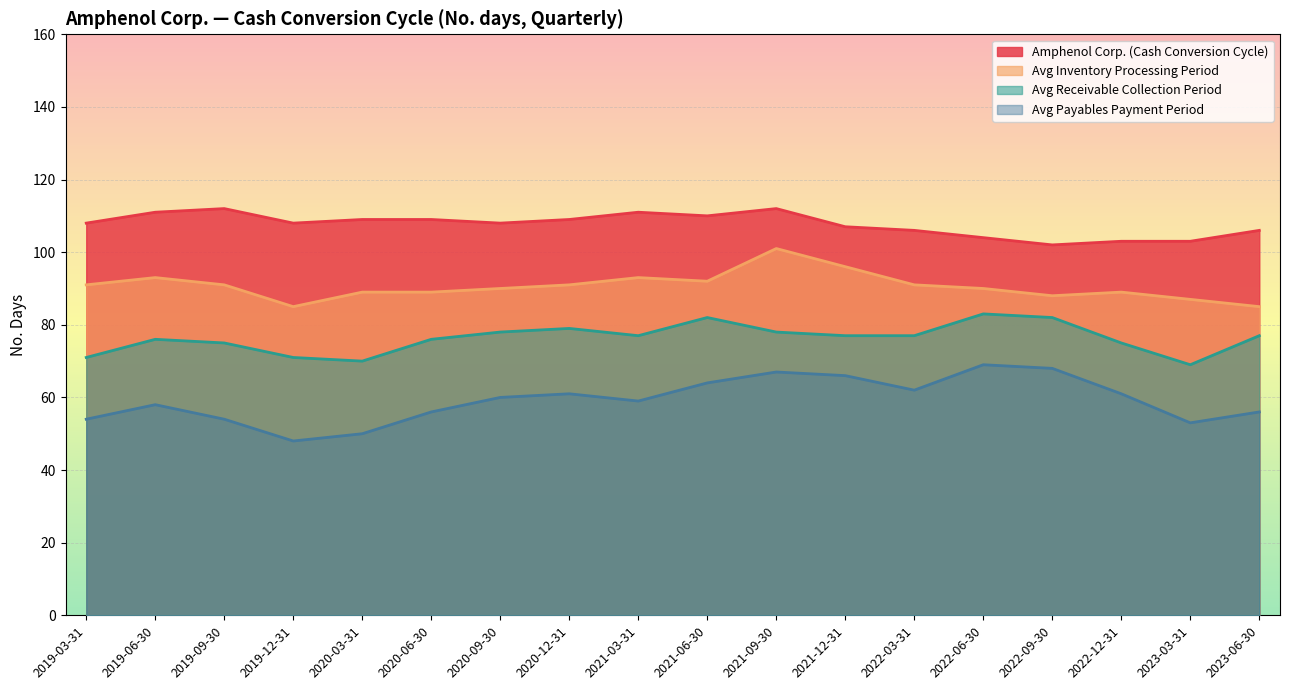

What is the difference between the Avg Payables Payment Period values at 2022-12-31 and 2021-09-30?

6